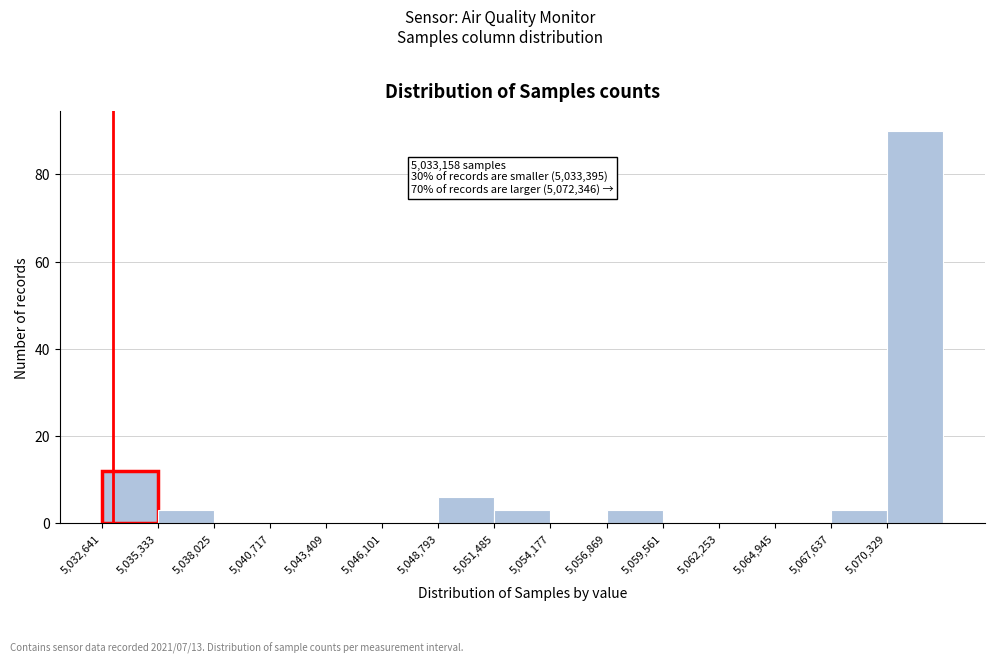

Which range on the x-axis has the tallest bar?

5070500 to 5073000